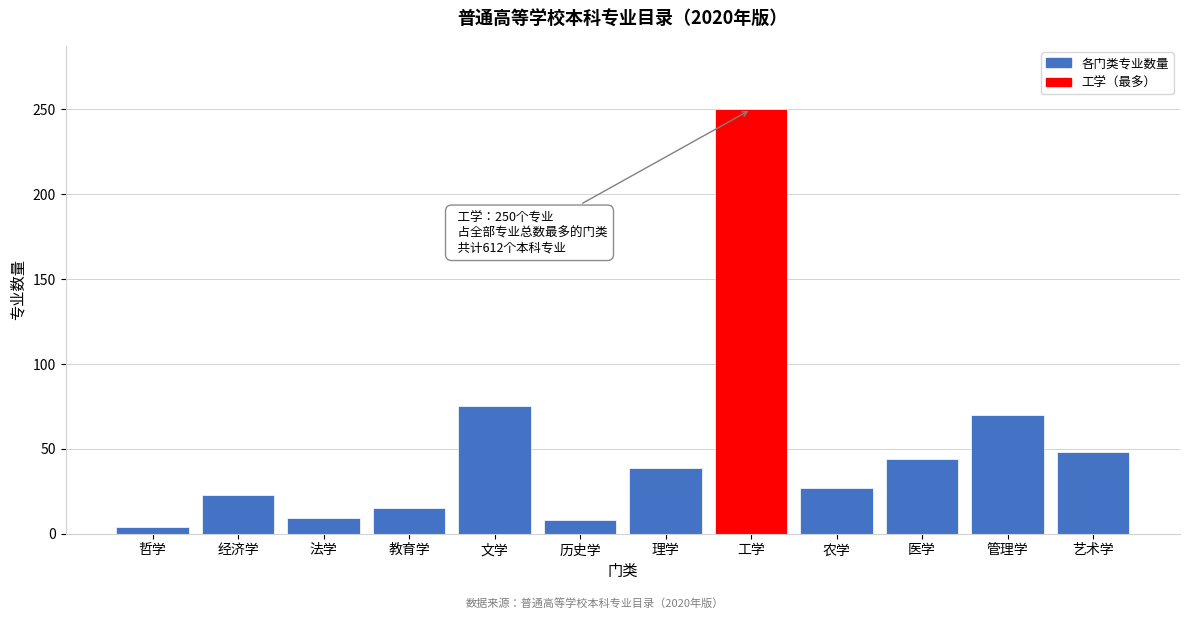

What is the value of the 12th bar from the left?

48